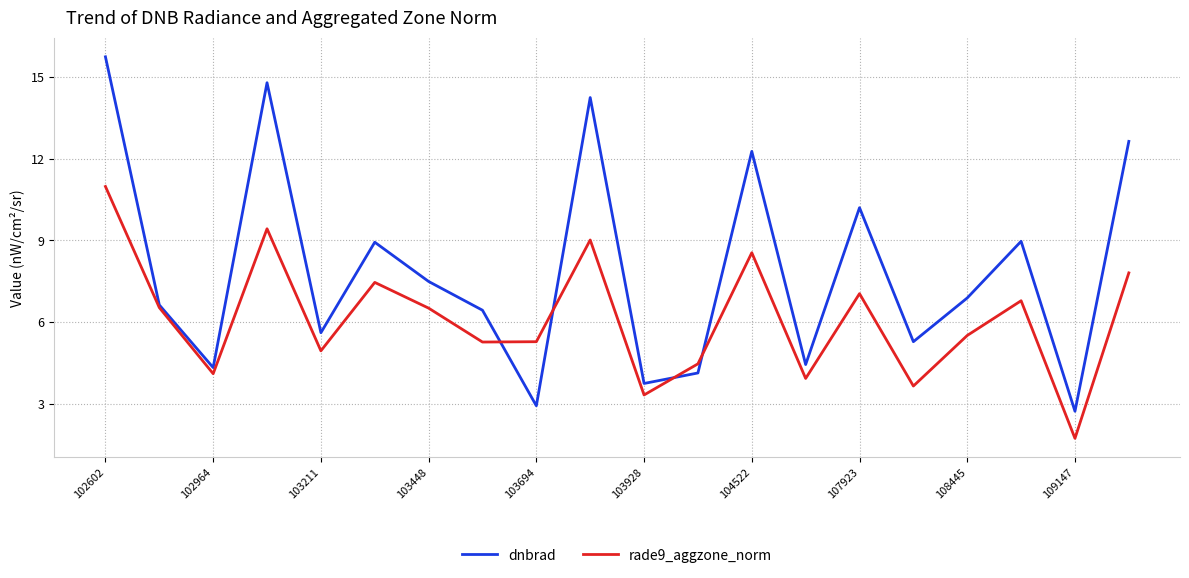

What is the maximum value for dnbrad?

15.7